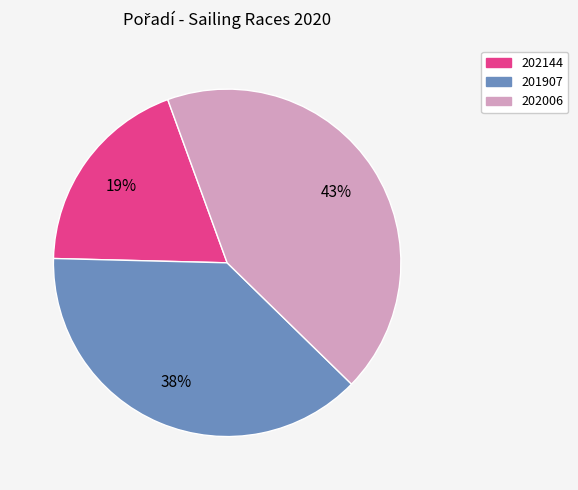

To the nearest percent, what percentage of the pie is 201907?

38%